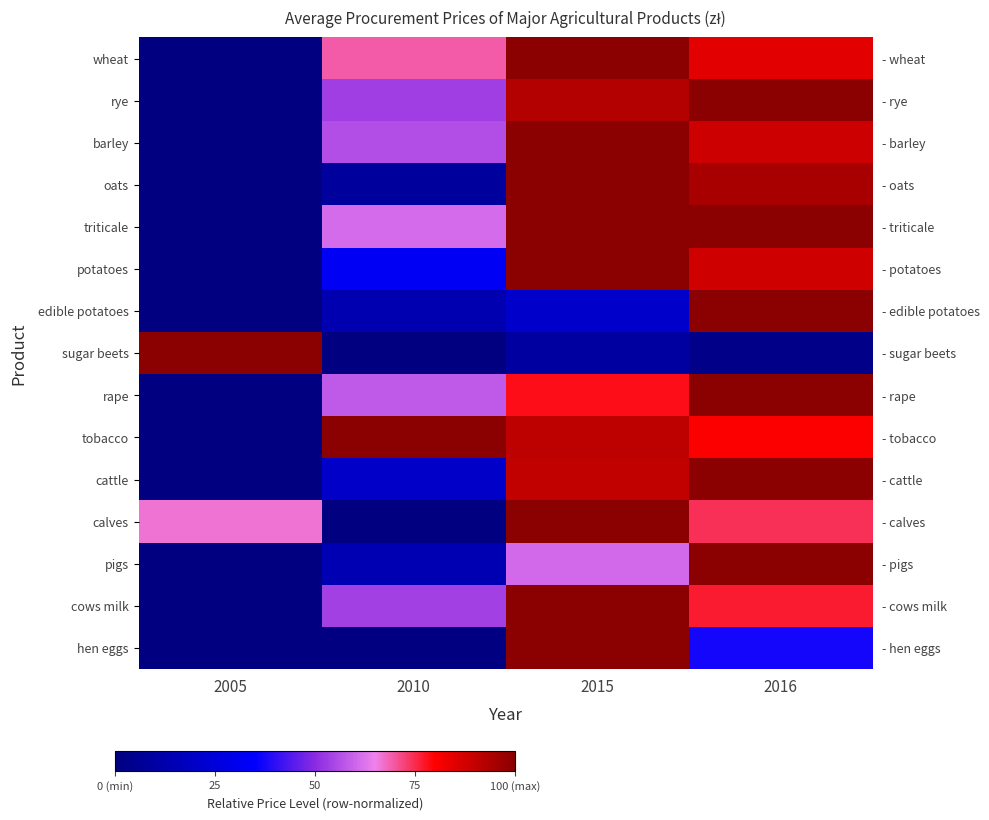

How many data points in triticale are above 0?

3